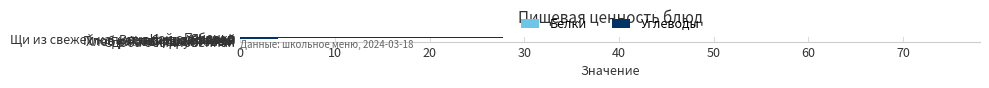

What is the difference between the maximum and minimum values in the Белки series?

11.9